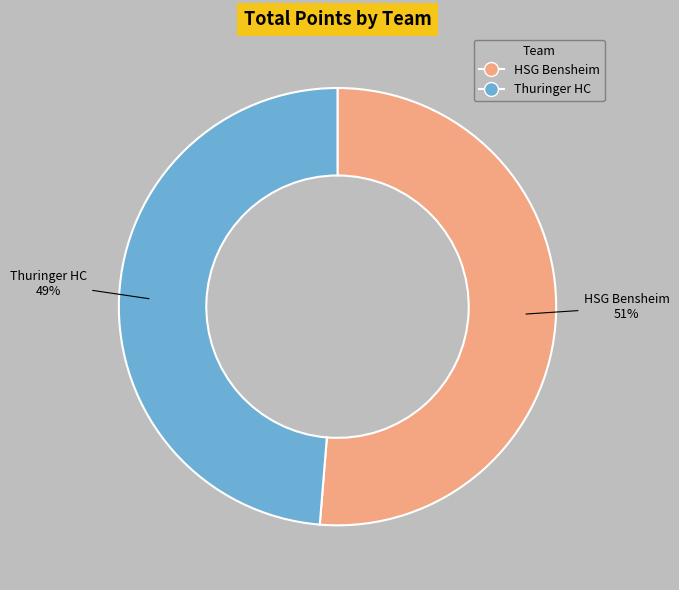

Which category has the biggest portion of the pie?

HSG Bensheim